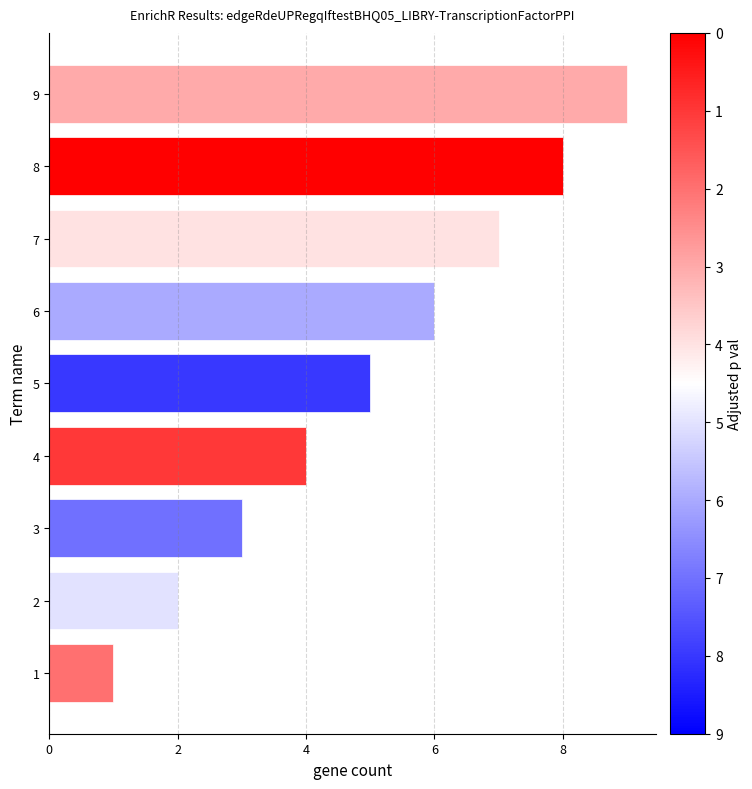

At which label is the value closest to 5?

5